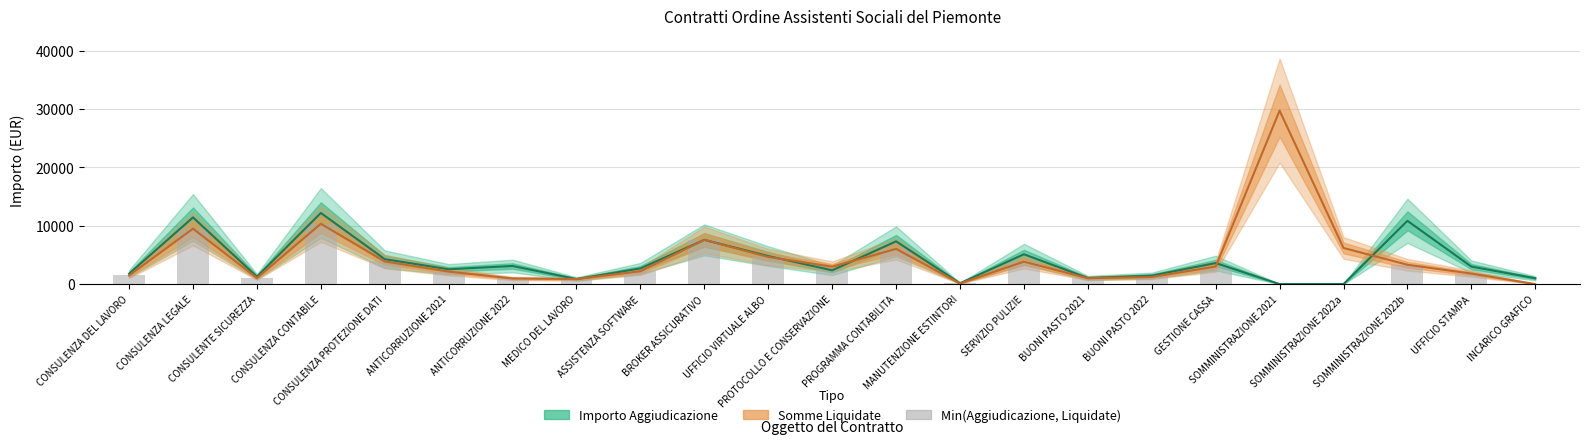

True or false: Importo Aggiudicazione has a value of 1656.7 at CONSULENTE SICUREZZA.

False